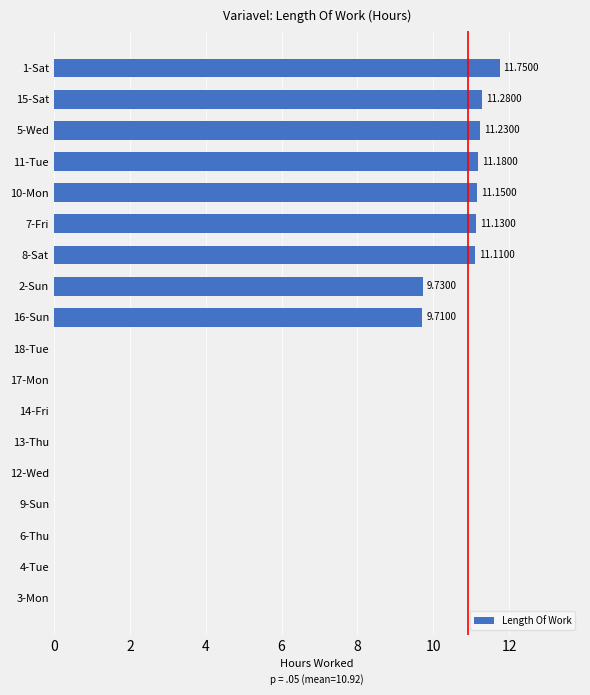

How many values exceed 9?

9